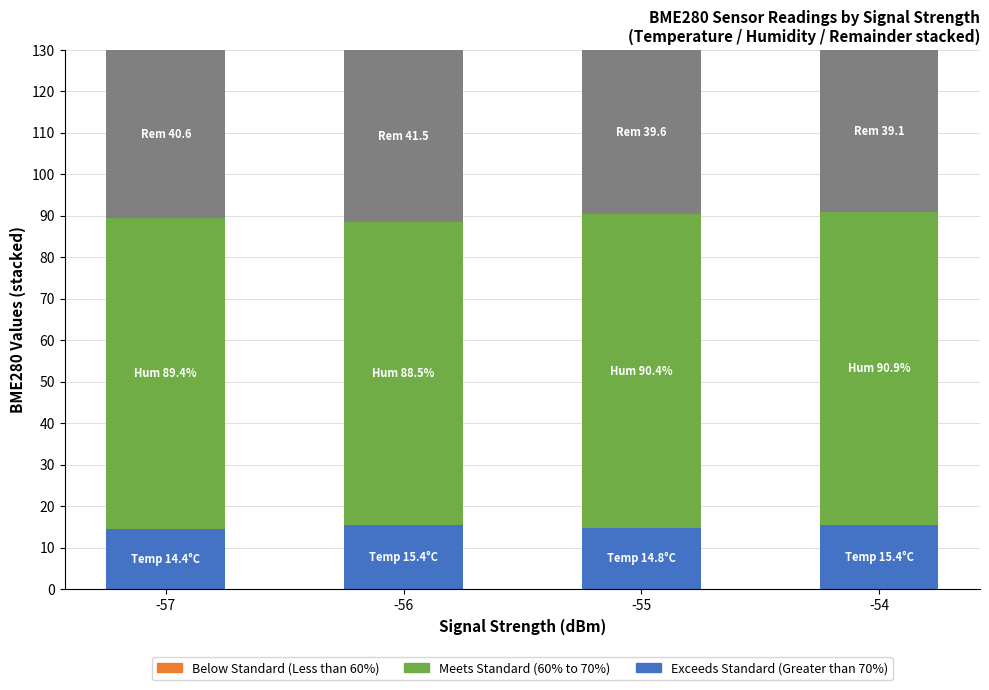

Is it true that Exceeds Standard (Greater than 70%) equals 20.0 at -55?

False